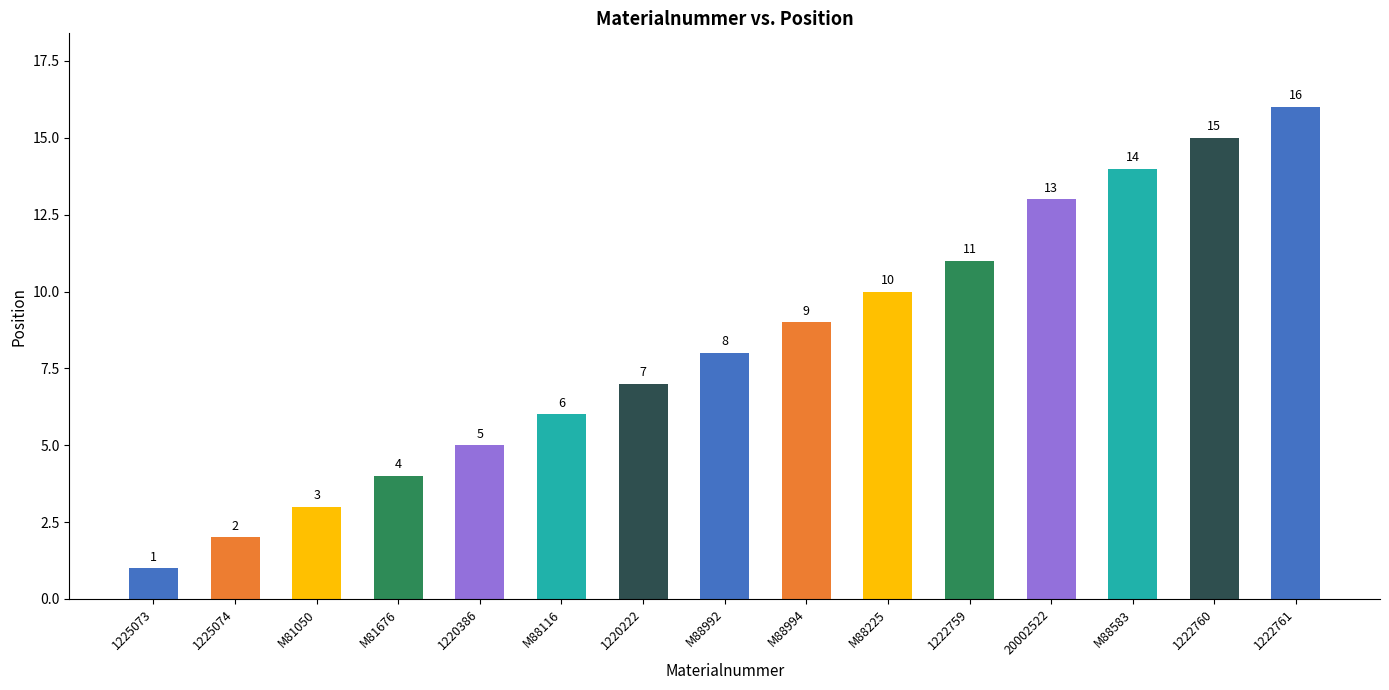

Which has a higher value, M88583 or 1220386?

M88583